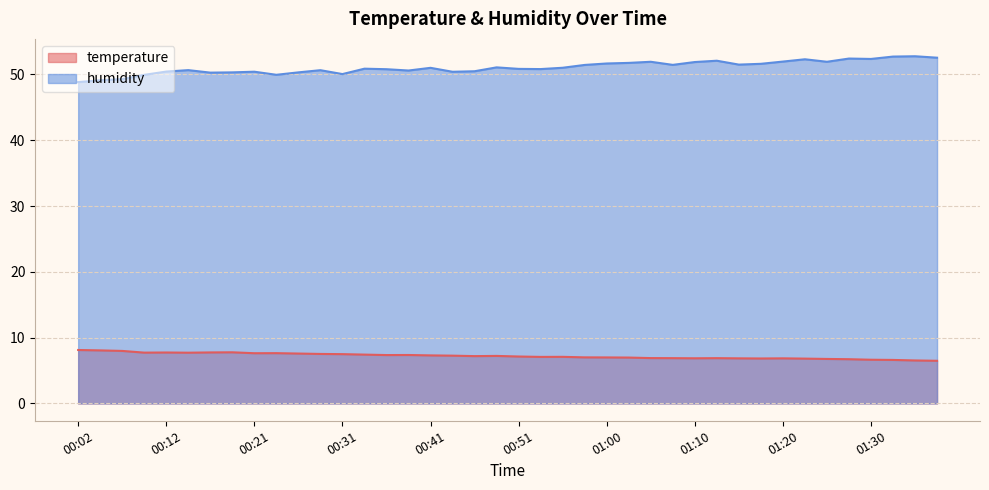

What is the label of the 28th point from the left?

01:08